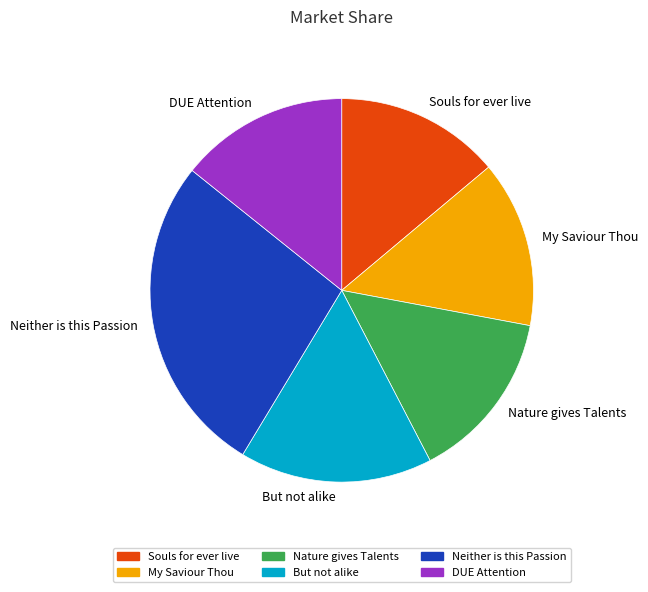

Approximately how many times larger is the value at My Saviour Thou compared to Neither is this Passion?

0.5